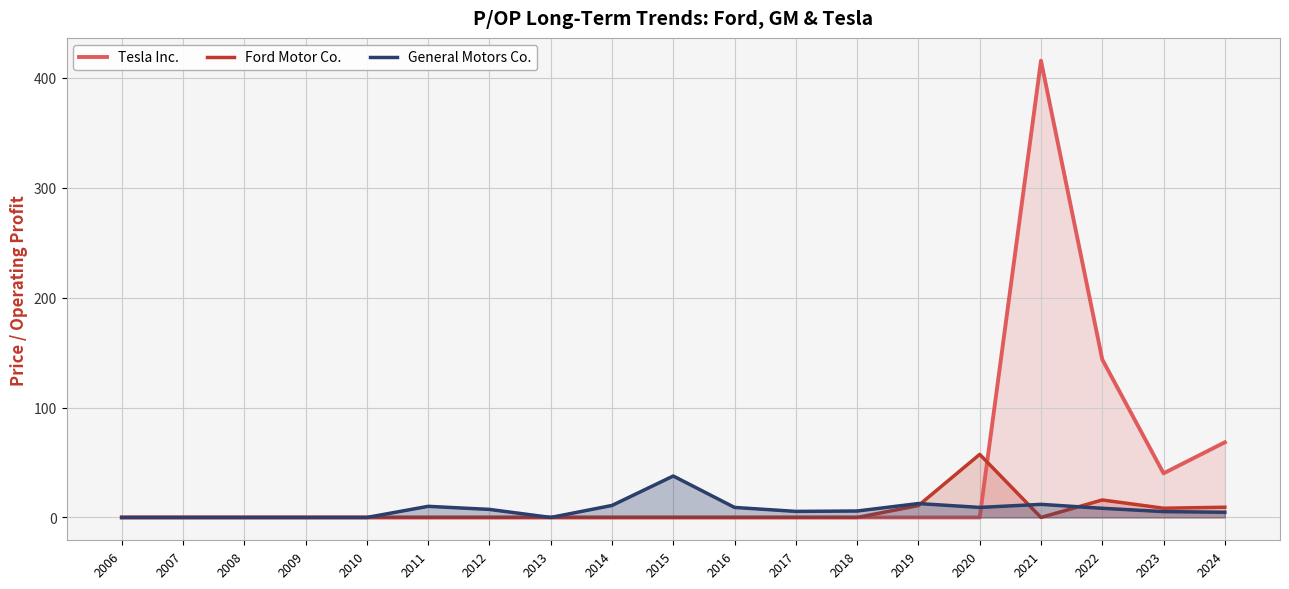

Between 2010 and 2011, which series saw the biggest shift?

General Motors Co.